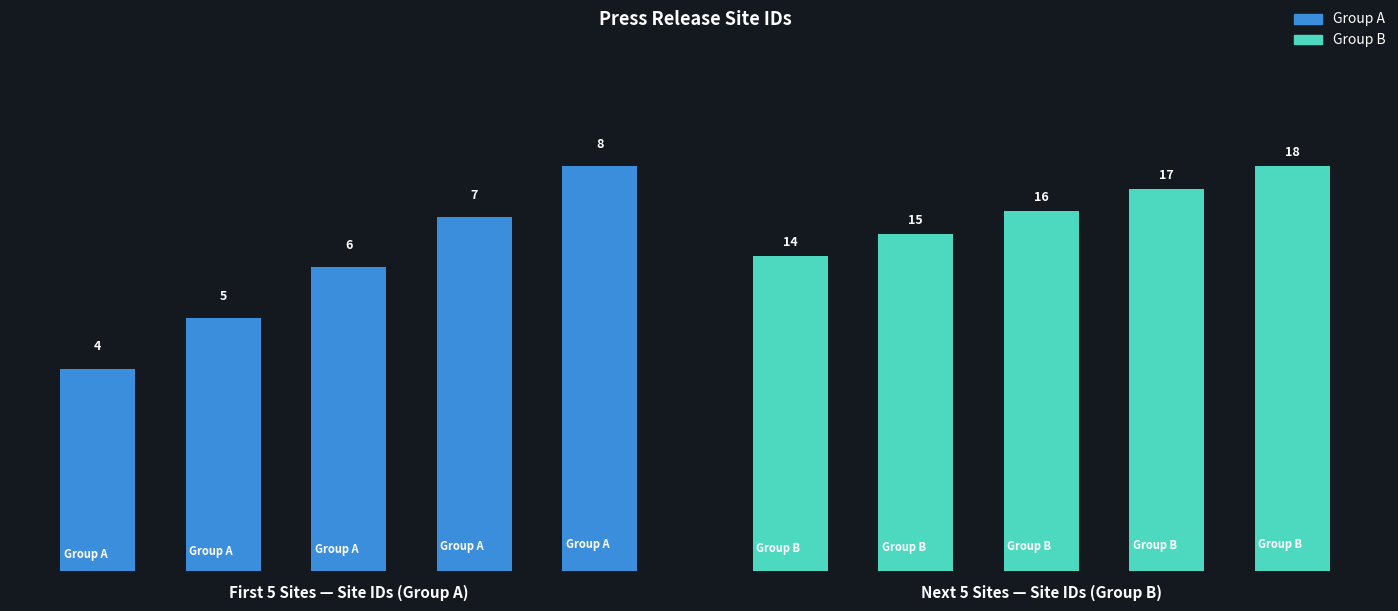

Reading left to right, transcribe all the data shown in this chart.

Group A: 4	5	6	7	8
Group B: 14	15	16	17	18